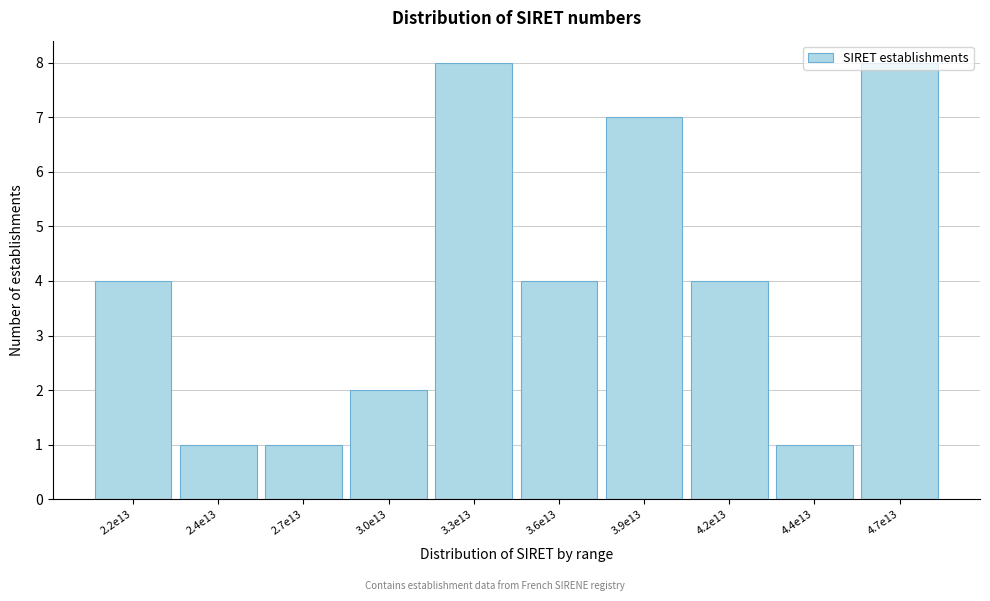

What is the maximum value shown in the chart?

8